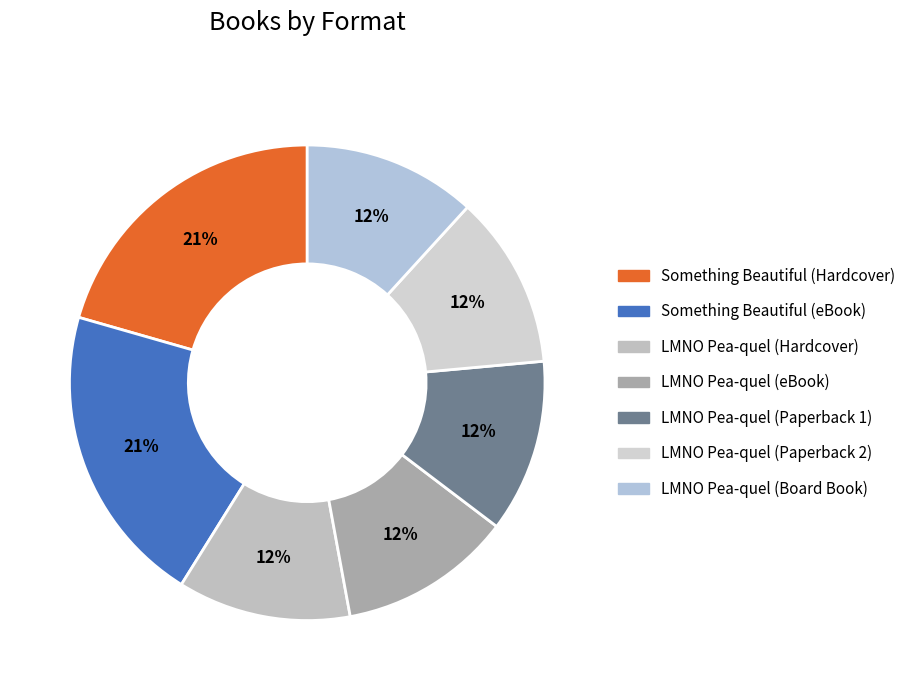

How many slices are in this pie chart?

7